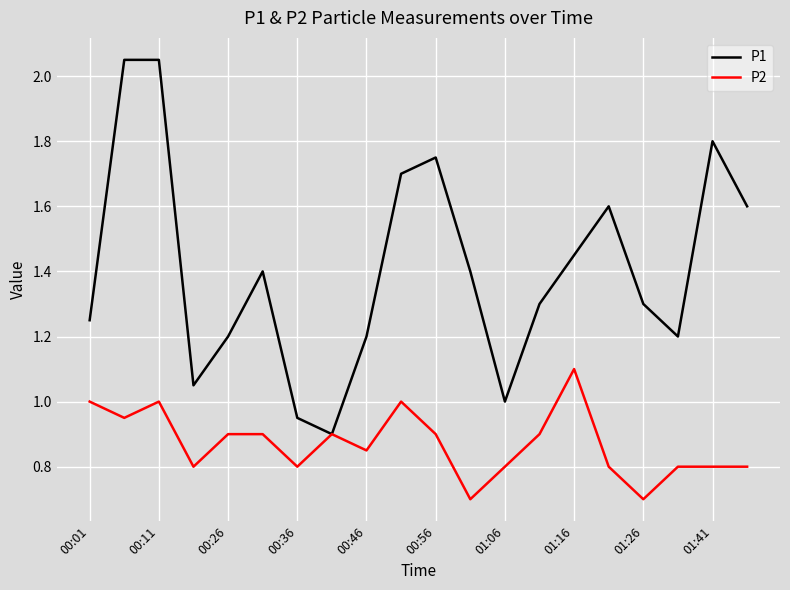

How many lines are shown in the chart?

2